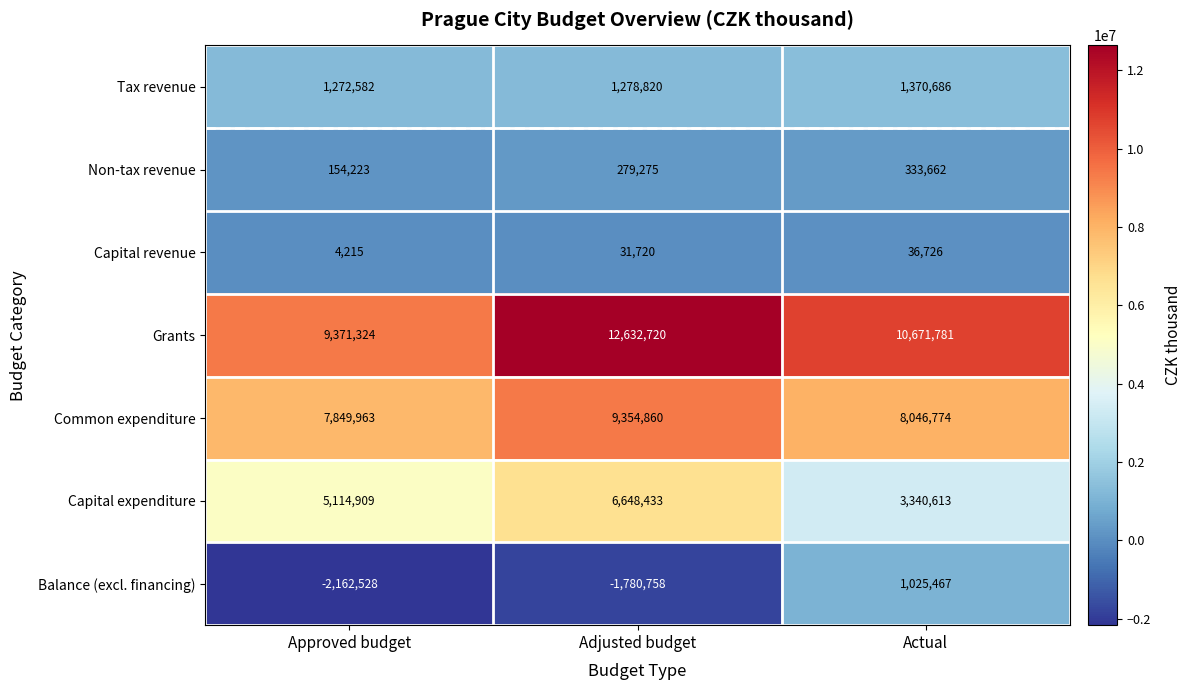

Where does the Grants series first go above 10671781?

Adjusted budget